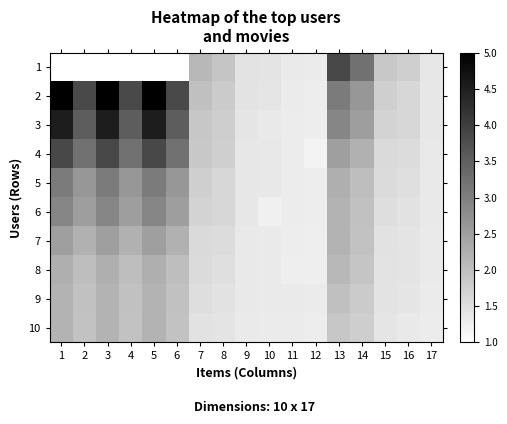

At which category does the chart reach its minimum across all series?

1